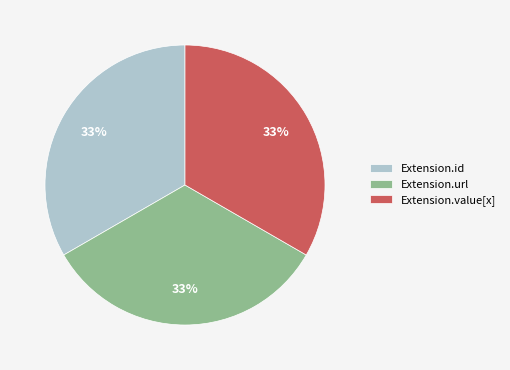

To the nearest percent, what portion does Extension.id represent?

33%